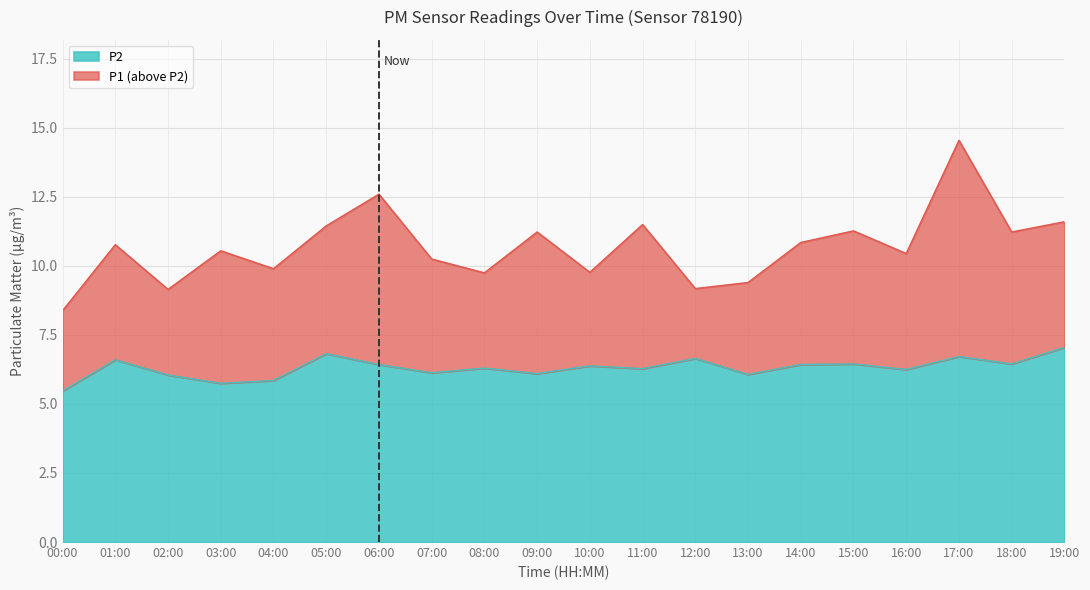

At how many categories does at least one series exceed 13?

1